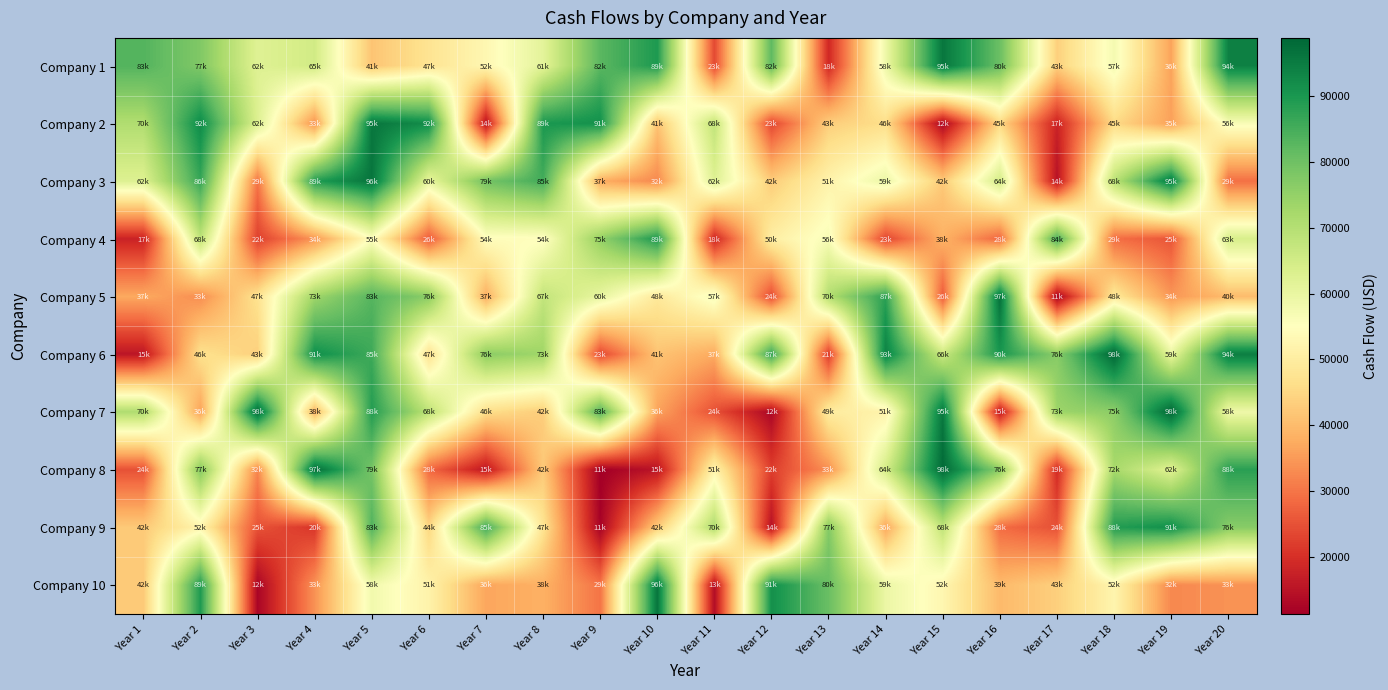

What is the spread (max minus min) of values at Year 12?

78752